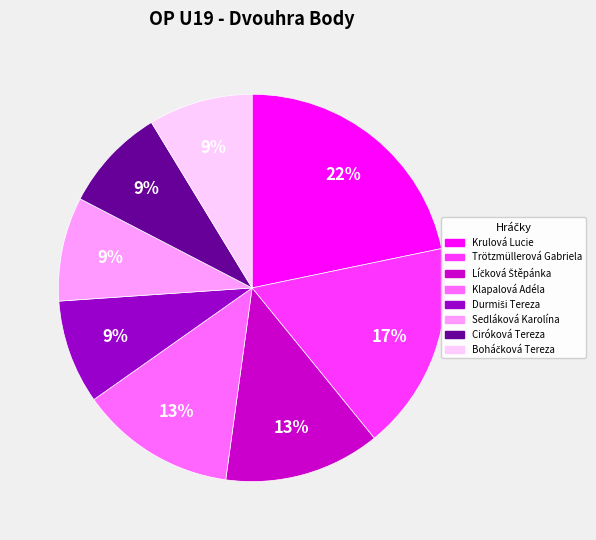

Which slice is the largest?

Krulová Lucie